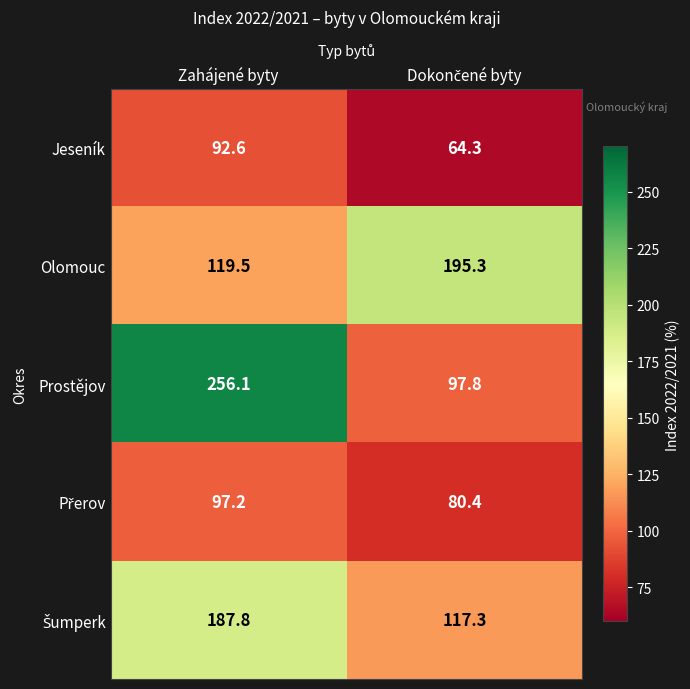

How many categories are shown in the chart?

2